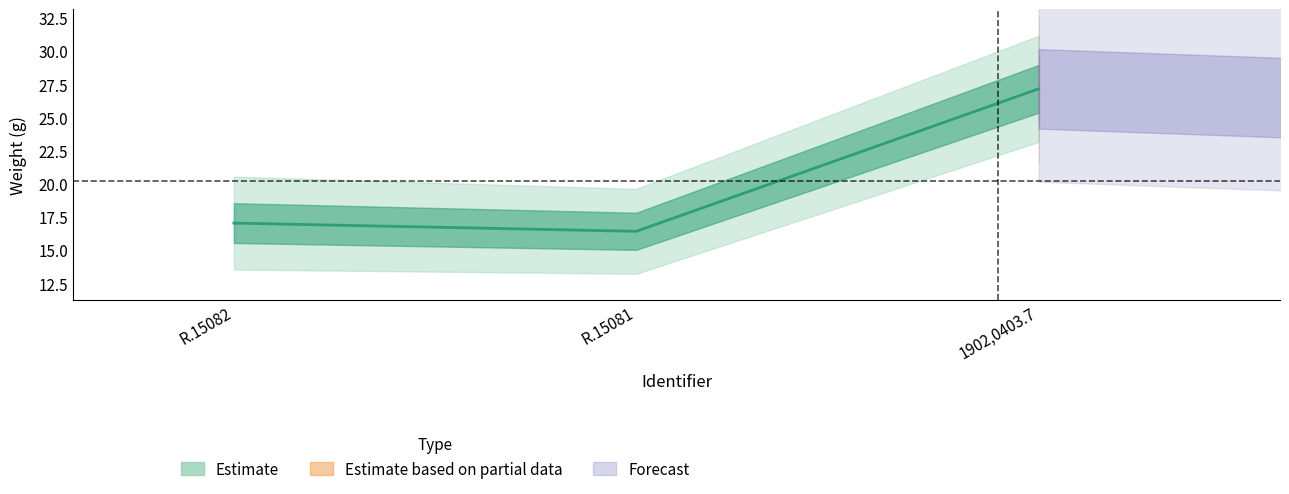

How many values are below 17?

1